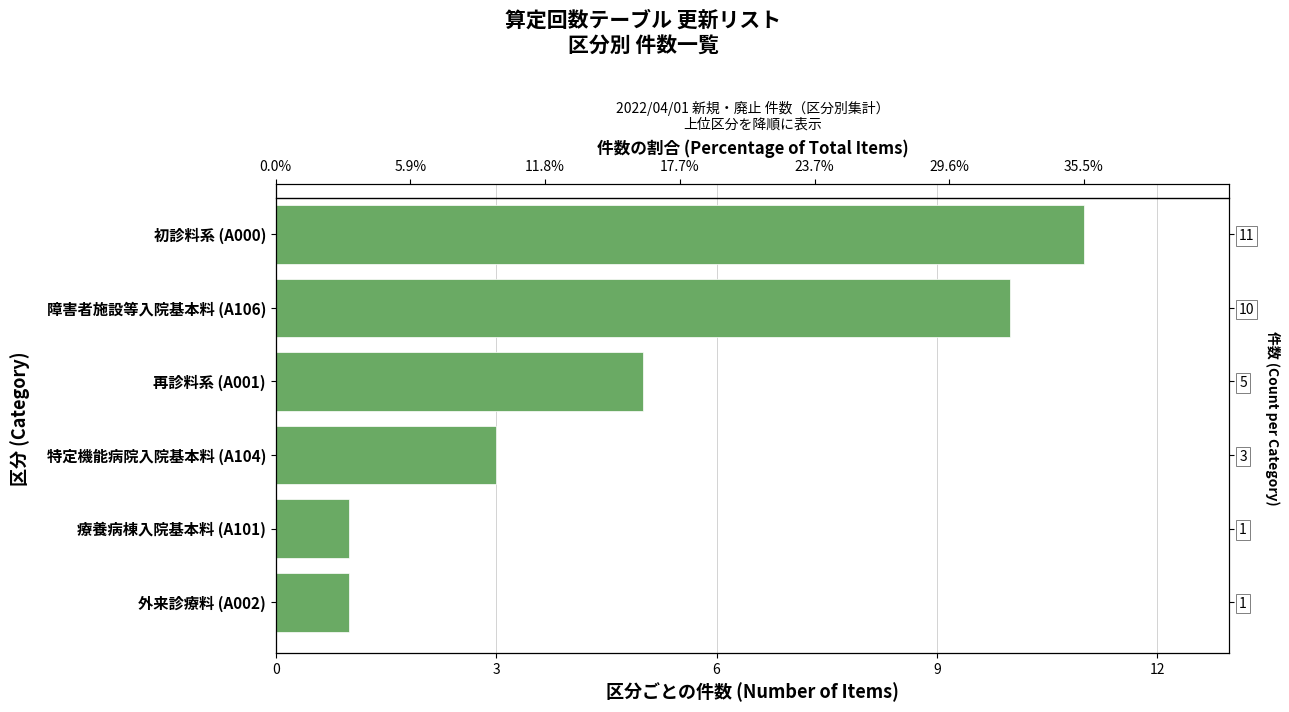

Is it true that the value at 再診料系 (A001) is 8?

False